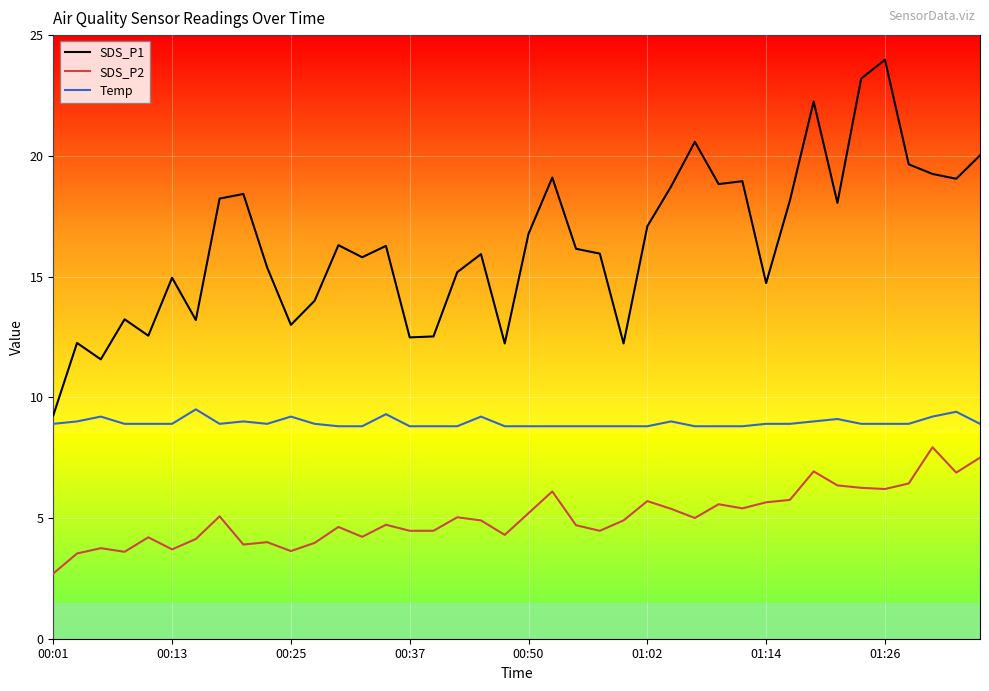

True or false: Temp and SDS_P1 cross at least once.

False